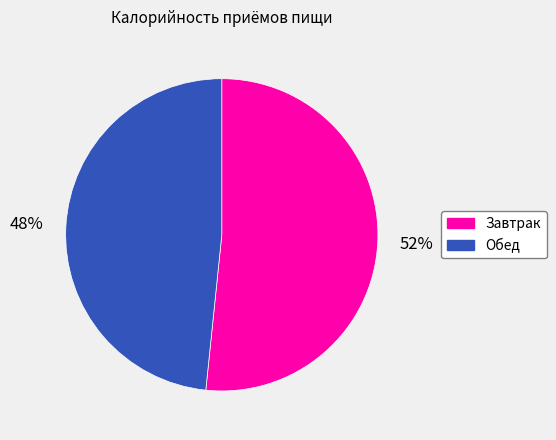

Is the sum of Завтрак and Обед greater than half?

Yes